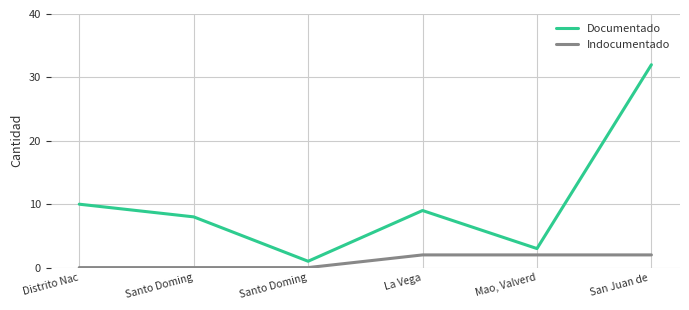

Which series has the largest range (max minus min)?

Documentado